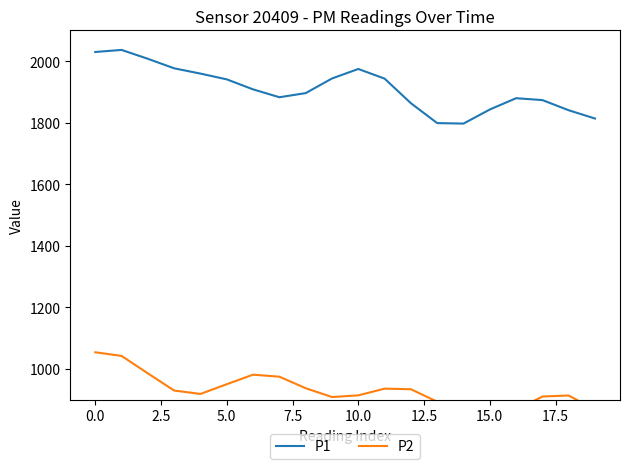

How many categories are shown in the chart?

20